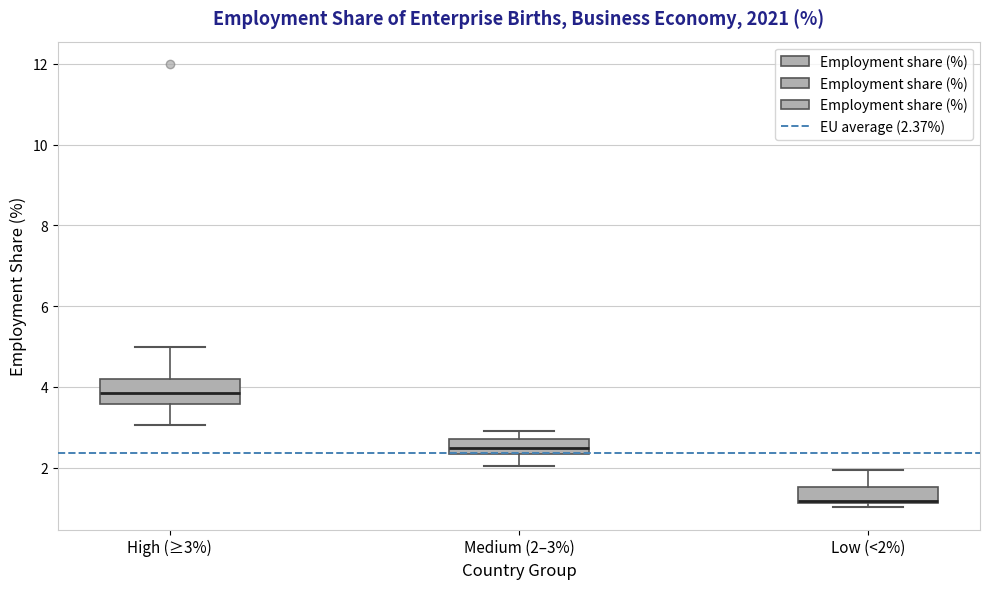

Reading left to right, read every box against the y-axis: the position of its median line, the range the box covers, and the ends of its whiskers. The values are not printed on the chart, so give them approximately, as read against the axis.

High (≥3%): median 3.8, box 3.6 to 4.2, whiskers 3.0 to 5.0
Medium (2–3%): median 2.6, box 2.4 to 2.8, whiskers 2.0 to 3.0
Low (<2%): median 1.2 (just above the box's lower edge), box 1.2 to 1.6, whiskers 1.0 to 2.0